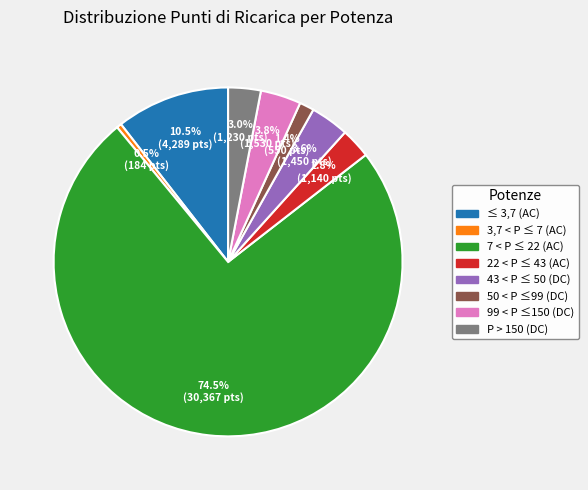

Count the number of slices in the pie.

8